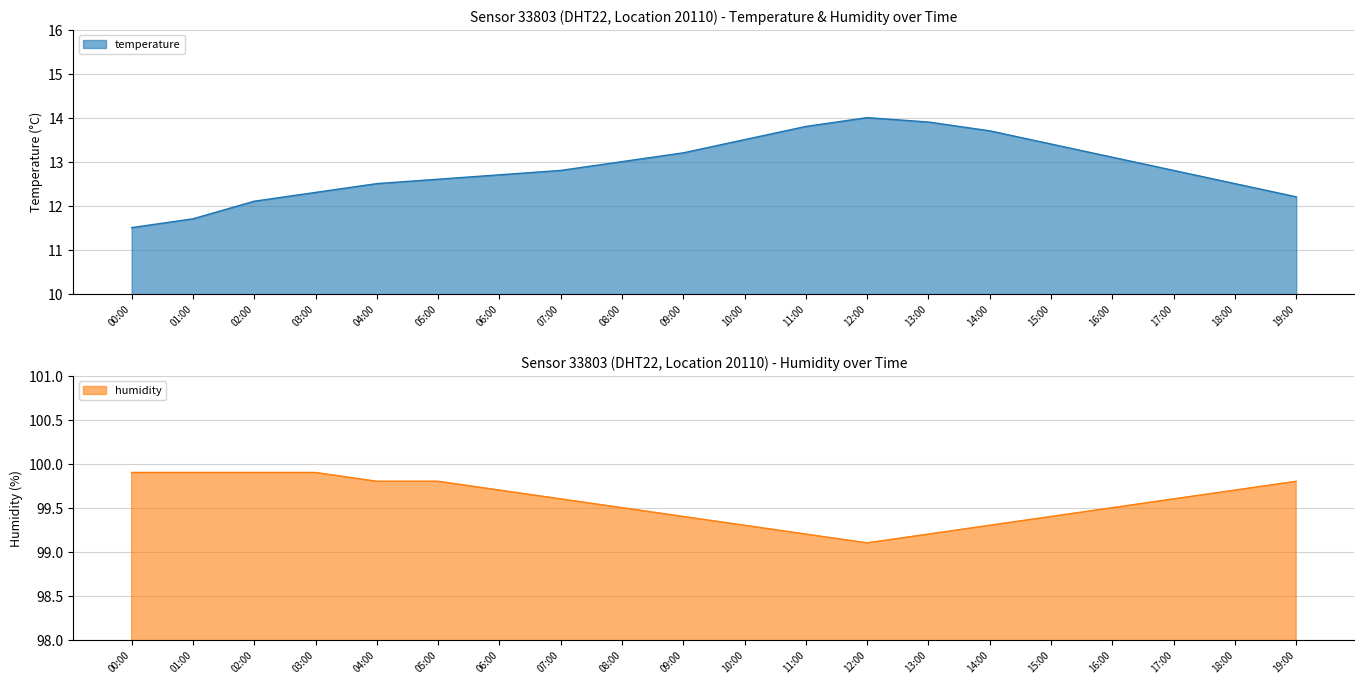

At which category is the sum across all series the highest?

13:00